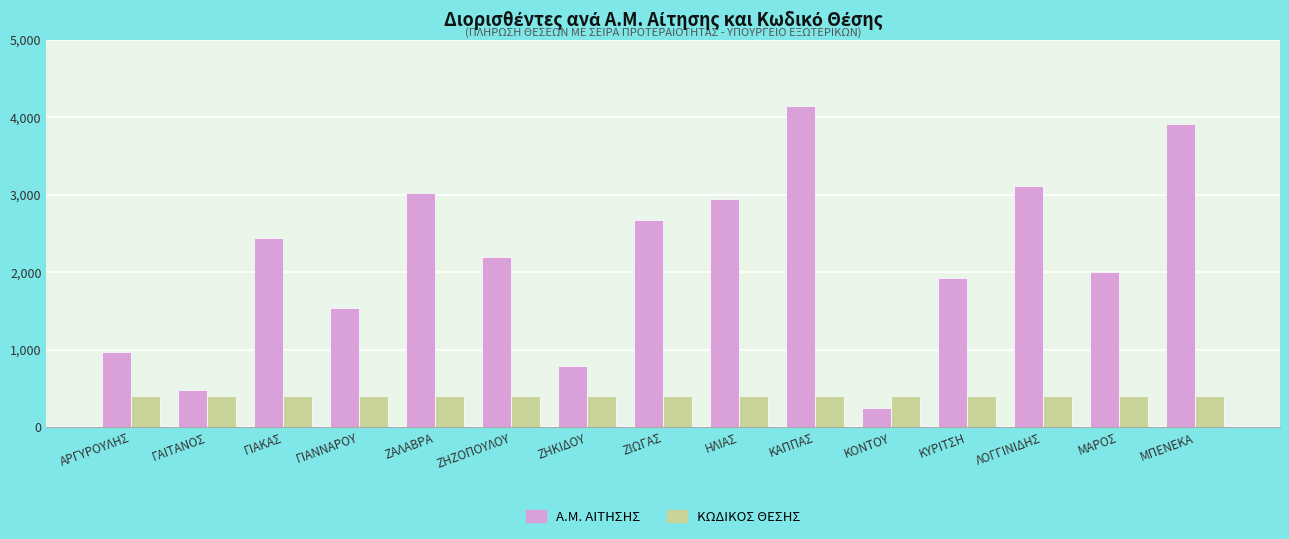

Does the chart contain any negative values?

No